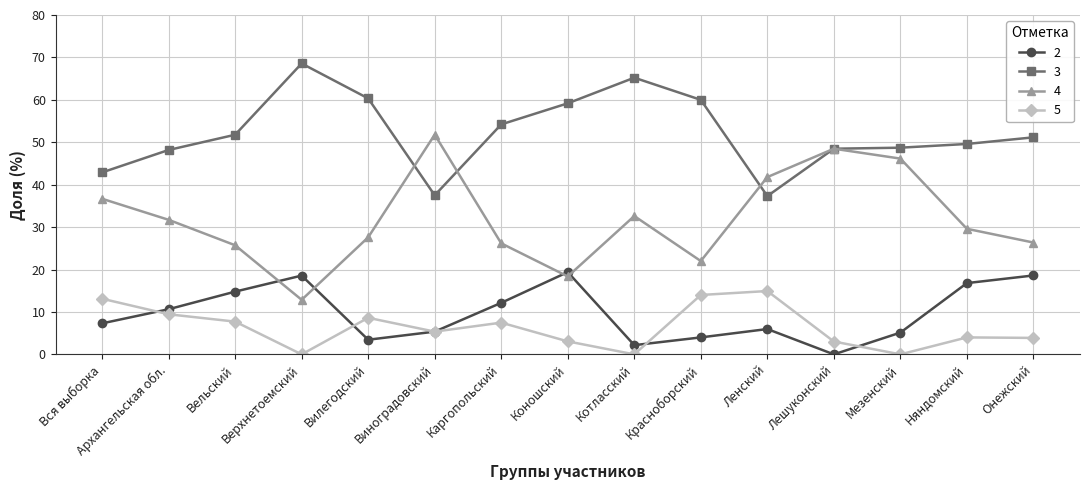

What is the maximum value for 3?

68.6